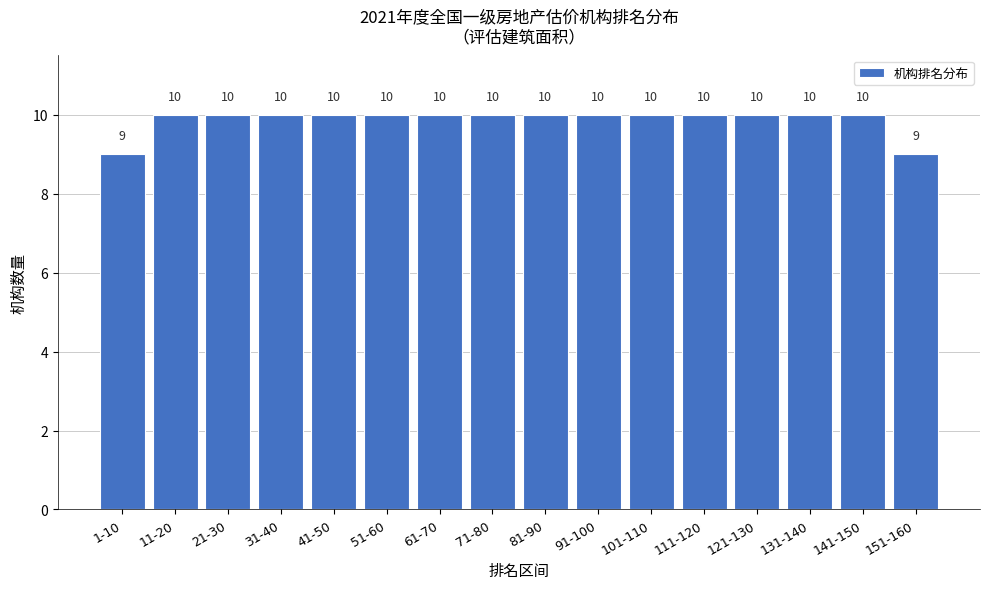

Reading left to right, extract all data points from this chart.

9	10	10	10	10	10	10	10	10	10	10	10	10	10	10	9